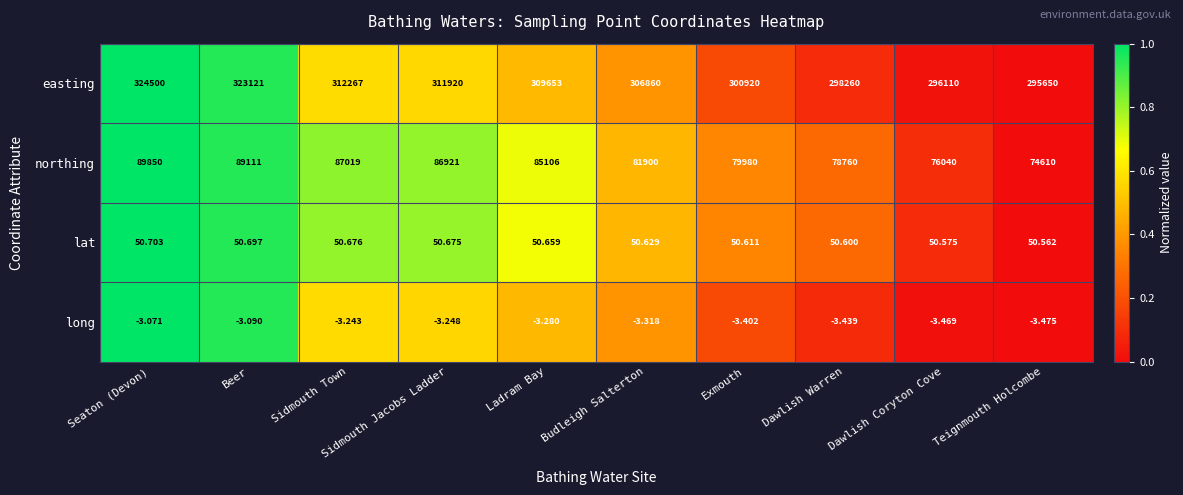

At which label is long closest to -3?

Seaton (Devon)